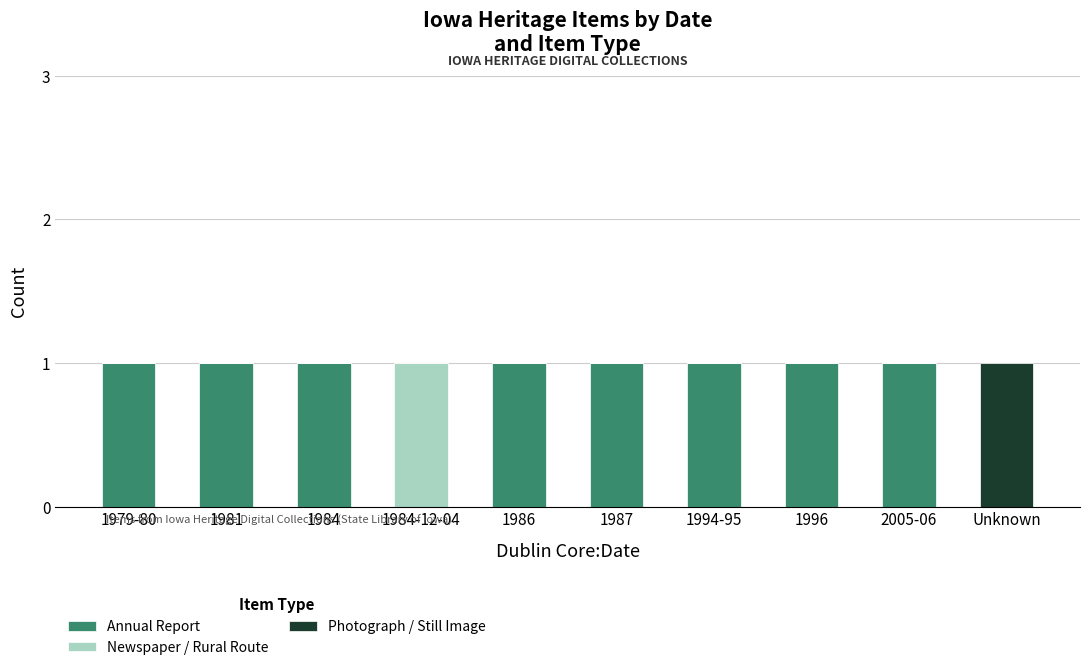

How many data points does each series have?

10